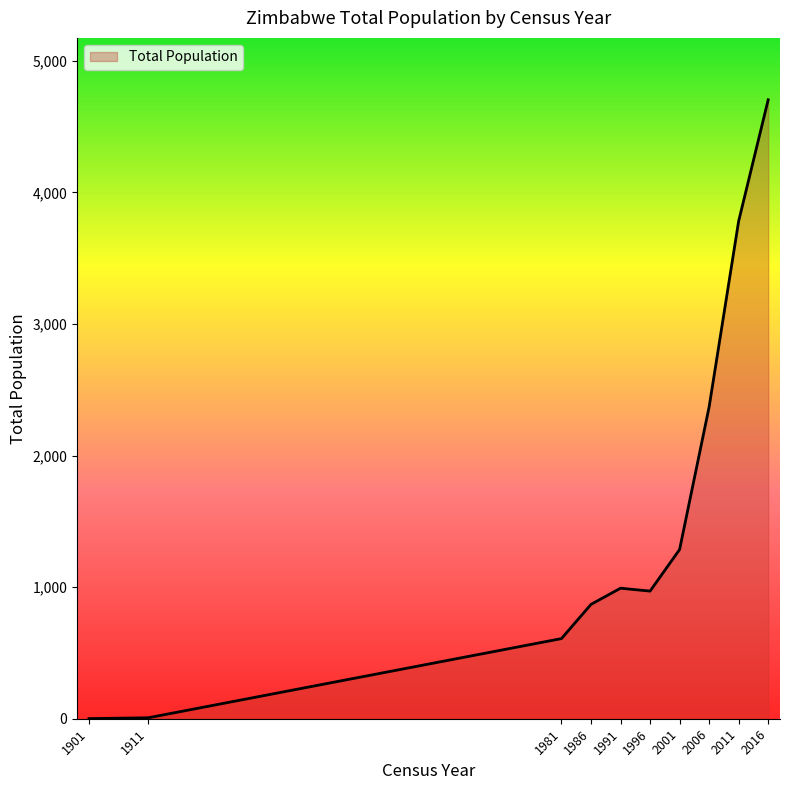

What is the sum of all values?

15590